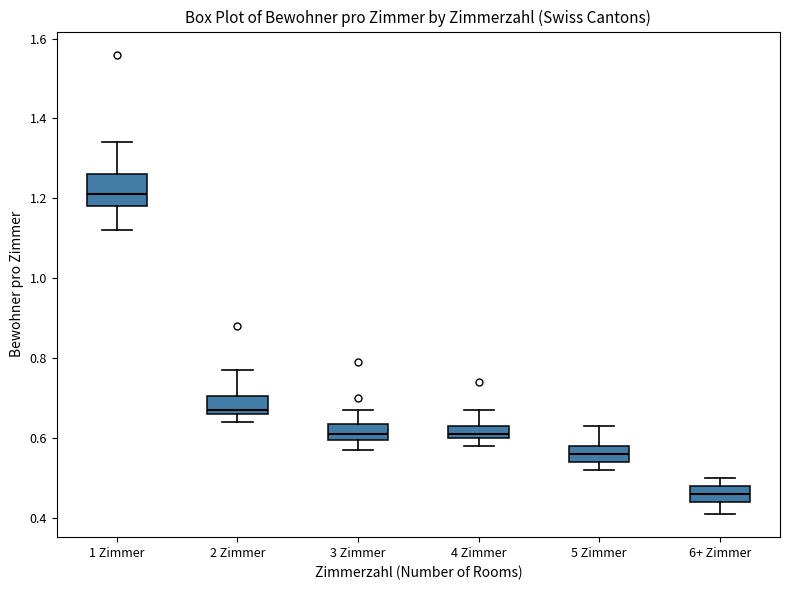

Comparing the boxes themselves (not the whiskers), which one is the tallest?

1 Zimmer